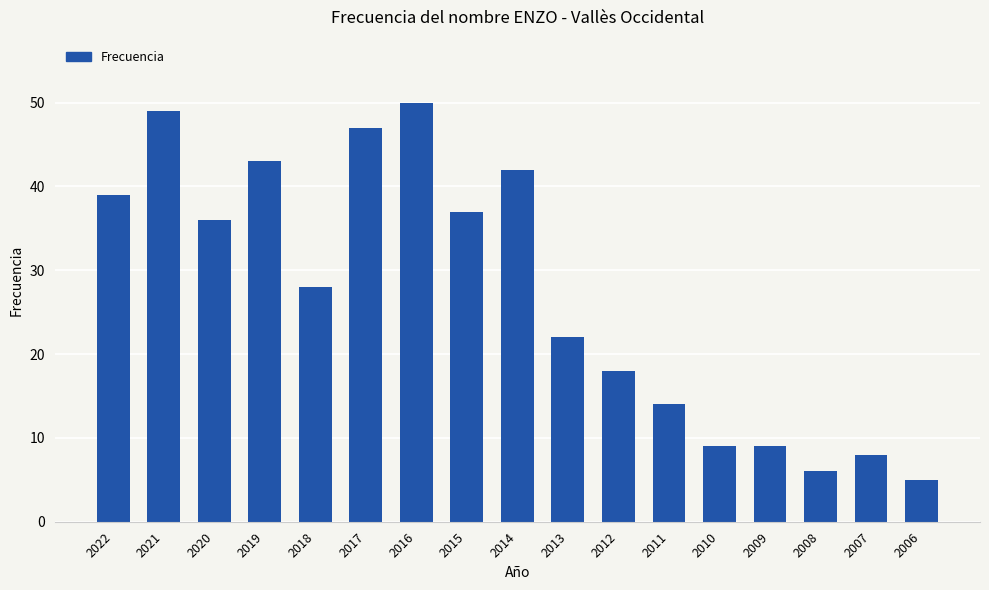

What is the greatest value displayed?

50